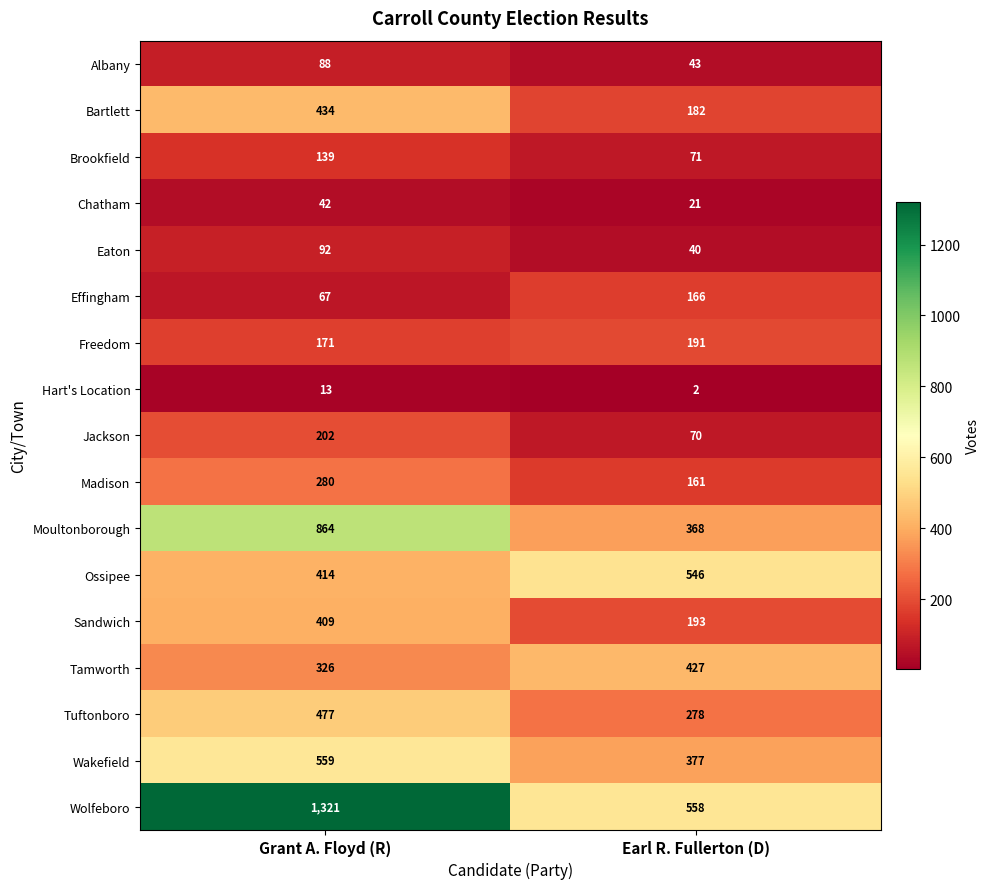

What is the approximate value of Moultonborough at Earl R. Fullerton (D), to the nearest 10?

370